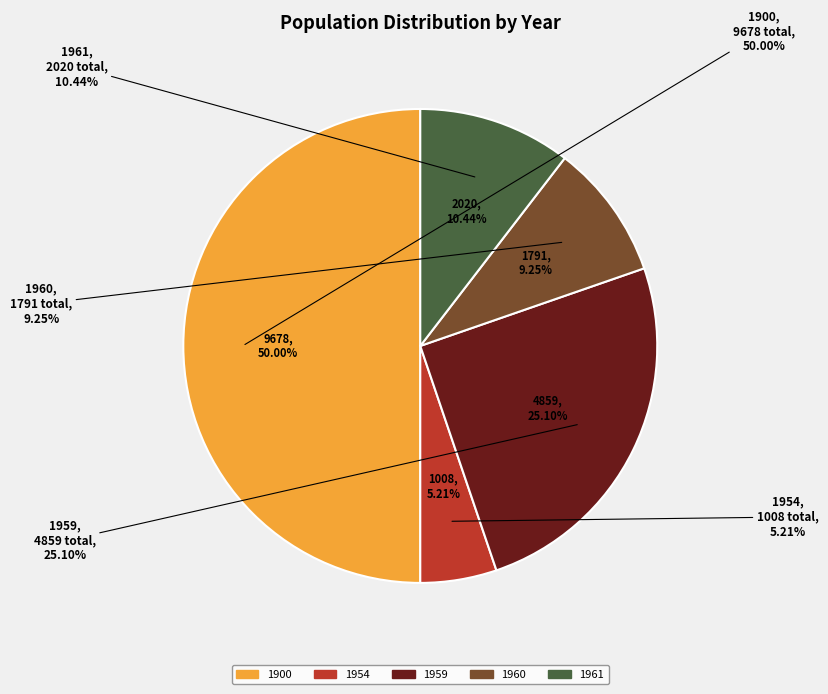

True or false: 1959 accounts for 25% of the total.

True